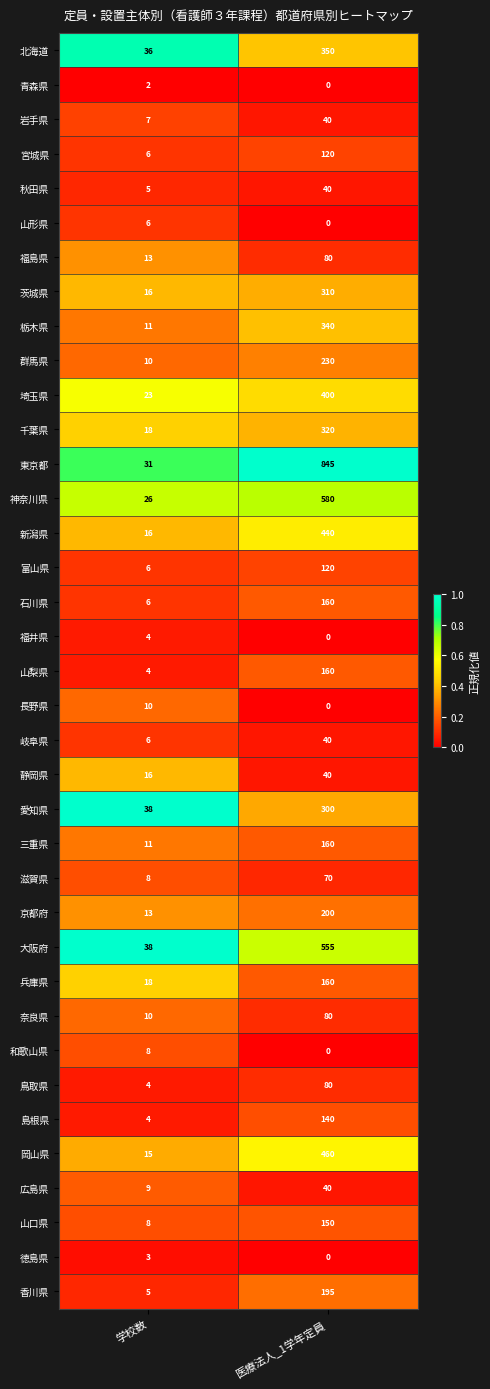

The value of 長野県 at 学校数 is 10. True or false?

True